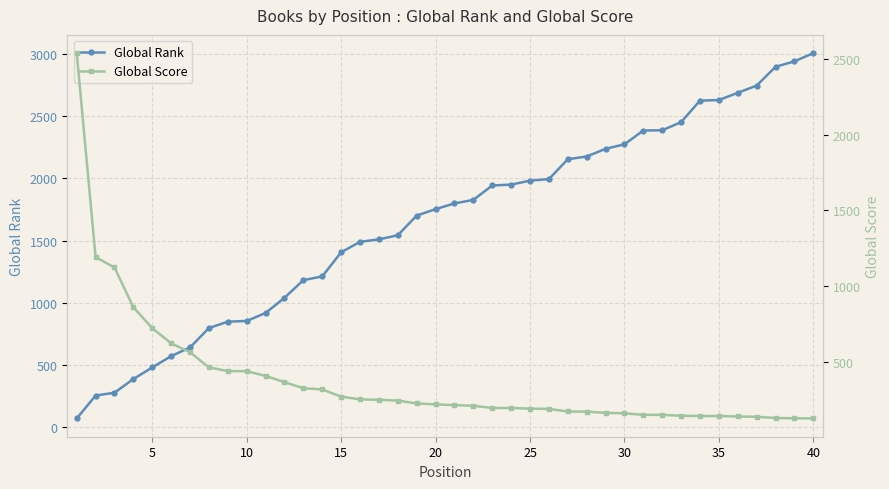

What is the minimum value for Global Rank?

70